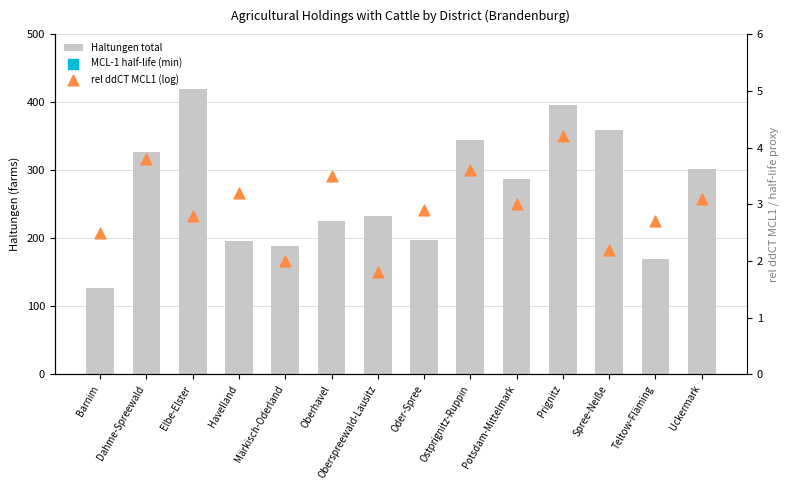

Which series has the largest Y range (max minus min)?

Haltungen total